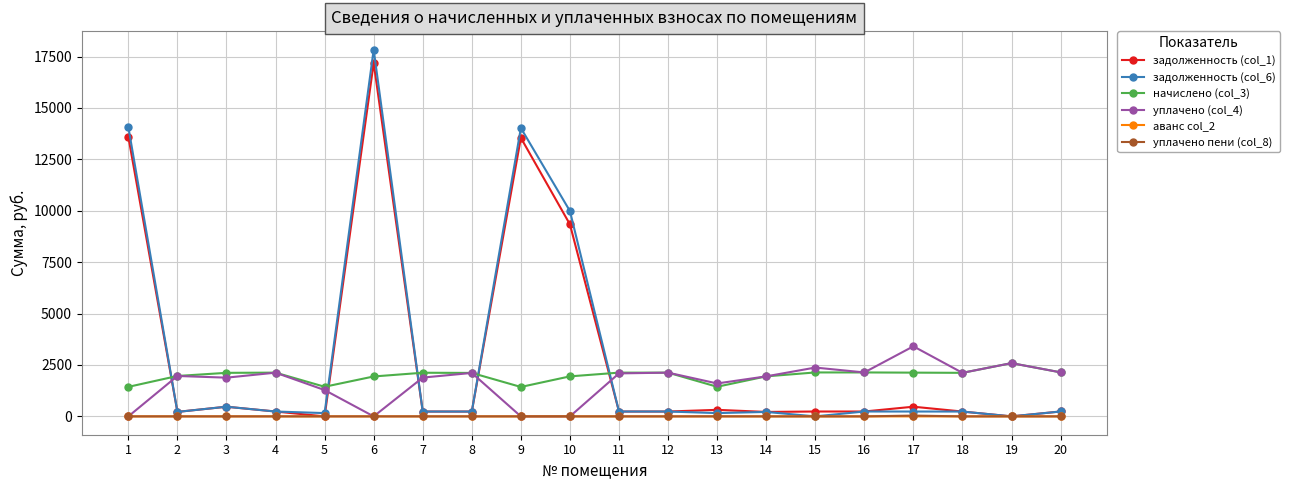

Count the number of data series in this chart.

6